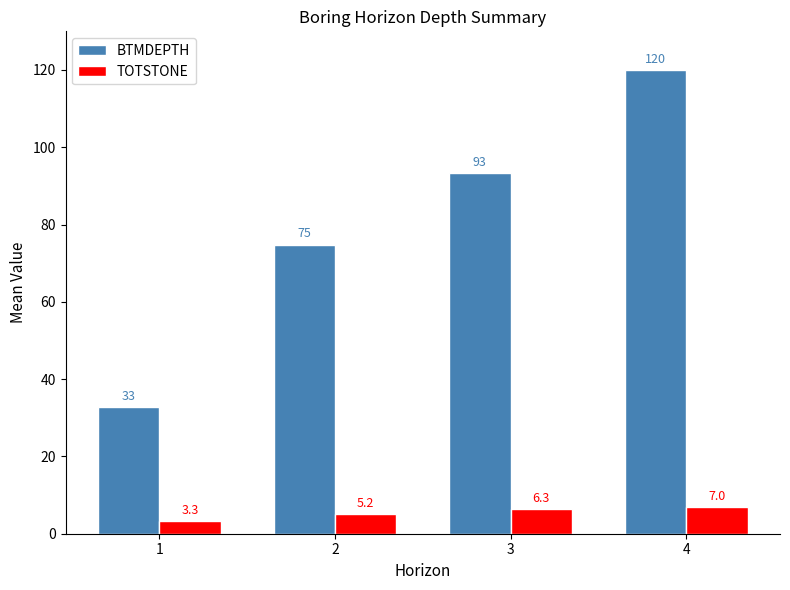

Between 1 and 2, which series saw the biggest shift?

BTMDEPTH